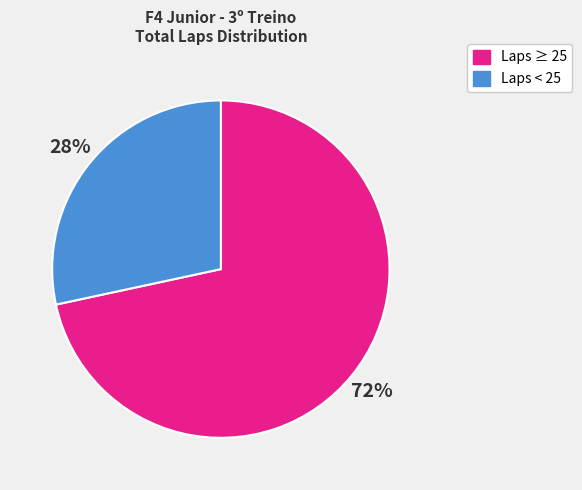

To the nearest percent, what is the average slice percentage?

50%